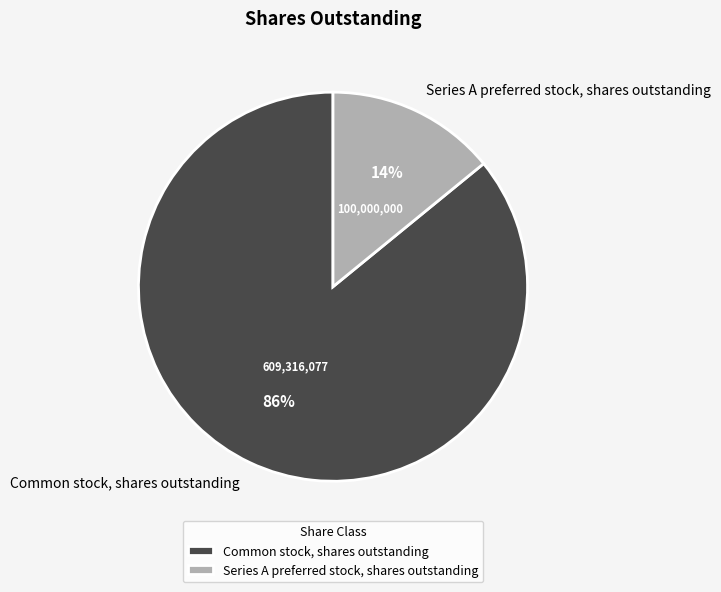

Rank the categories by value from lowest to highest.

Series A preferred stock, shares outstanding, Common stock, shares outstanding